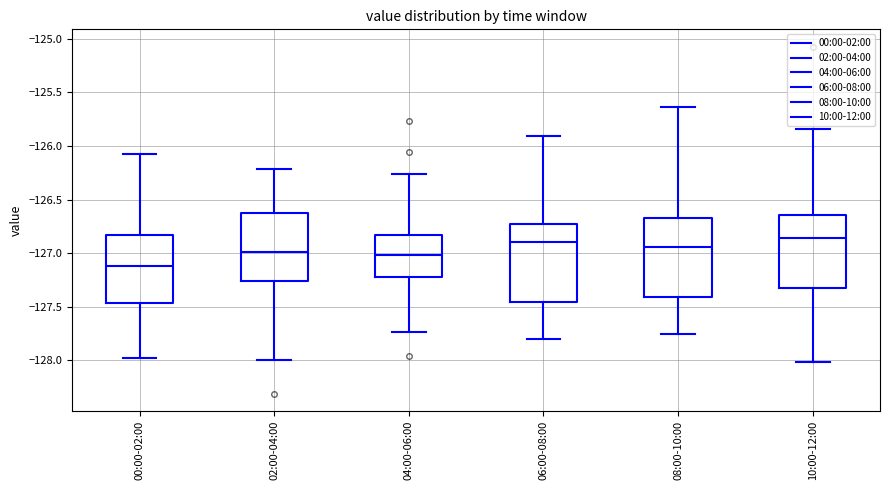

Where does the lower whisker of the box for 00:00-02:00 end on the y-axis? The values are not printed on the chart, so give them approximately, as read against the axis.

-128.00